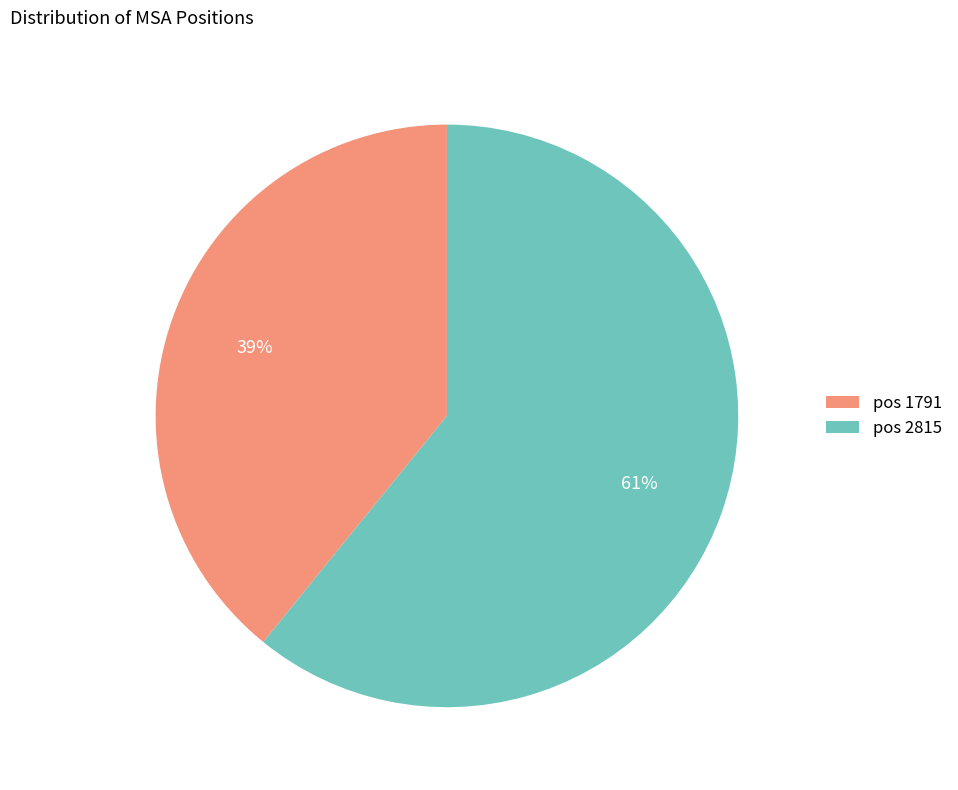

Combined, do pos 1791 and pos 2815 account for over 50%?

Yes